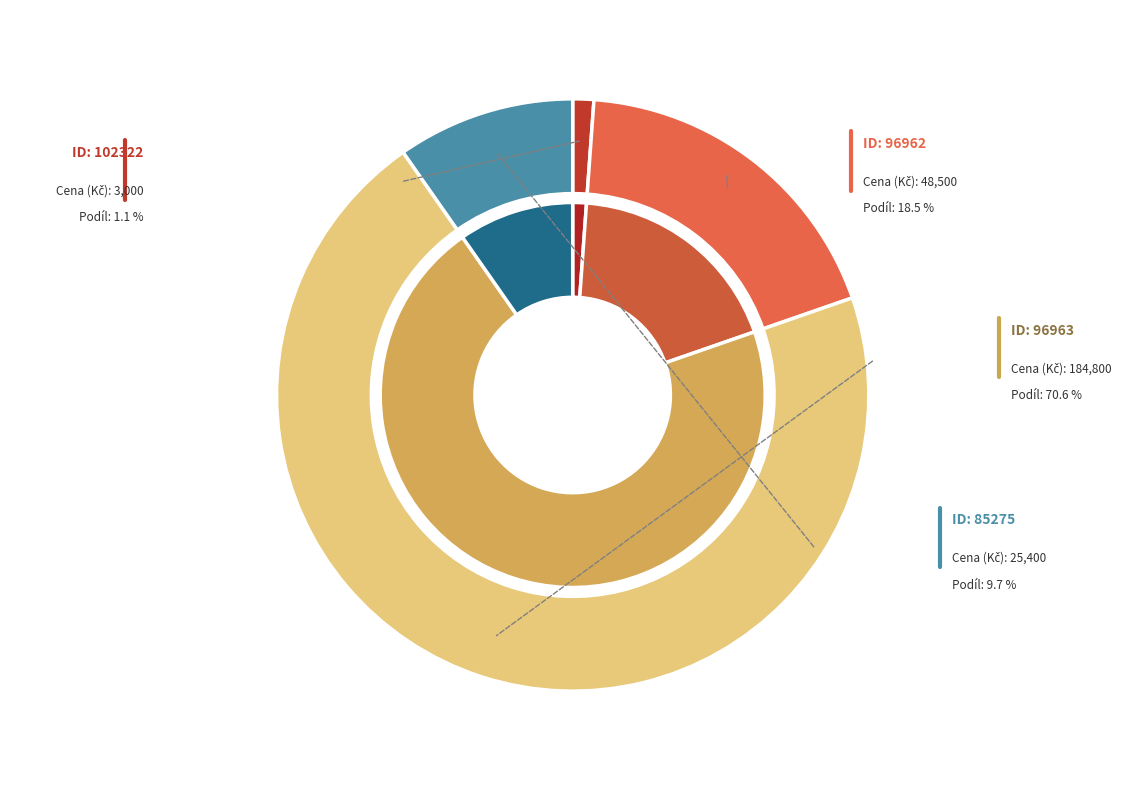

How many slices are in this pie chart?

4